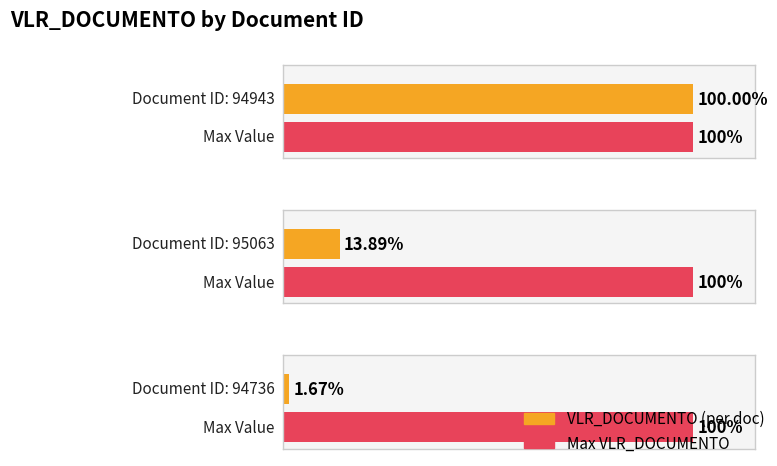

Which has a higher value, 95063 or 94943?

94943